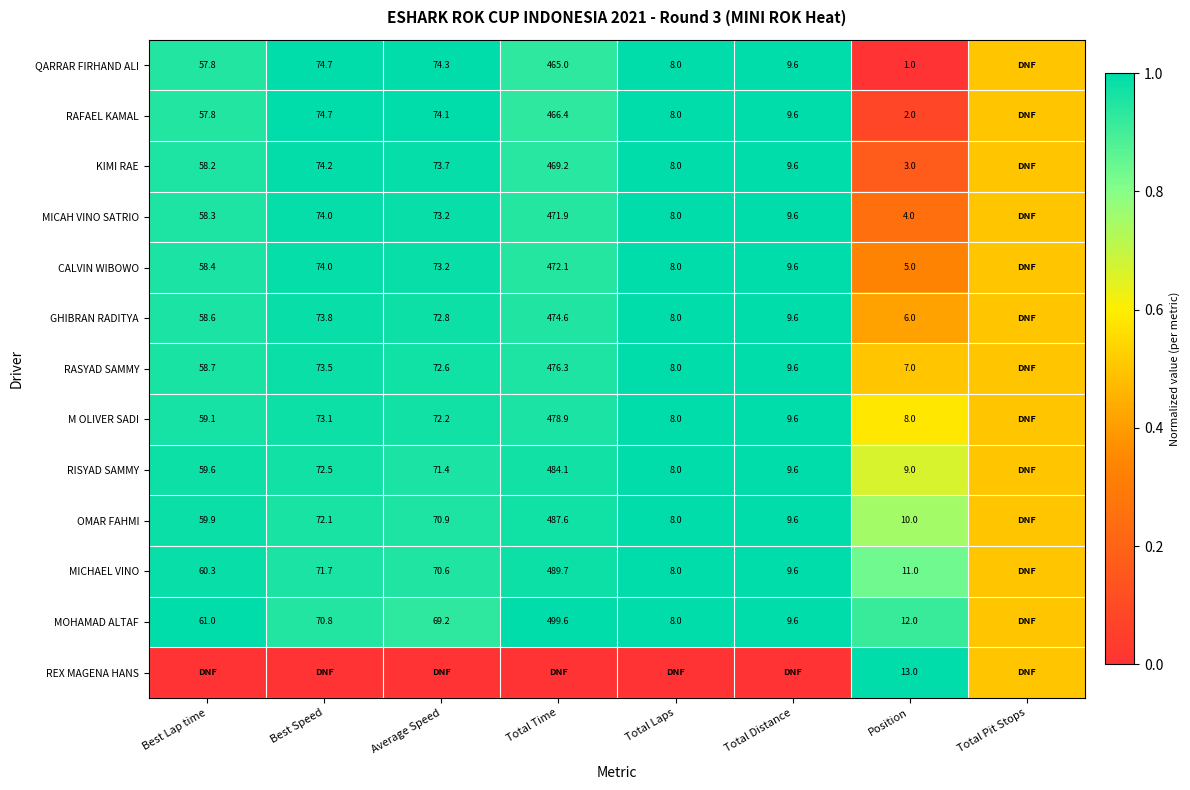

Which label corresponds to the smallest value in the chart?

Position